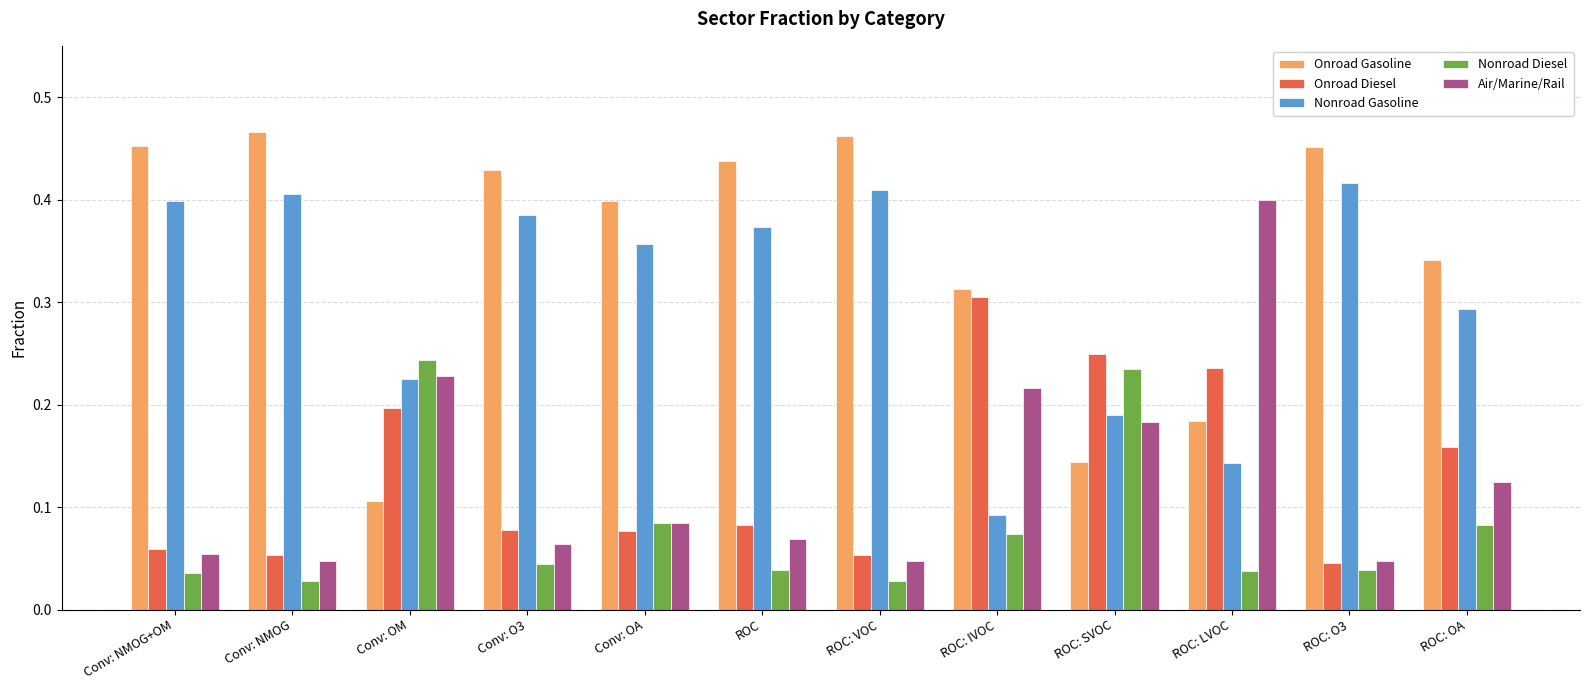

True or false: Nonroad Diesel has a value of 0.1 at ROC: LVOC.

False